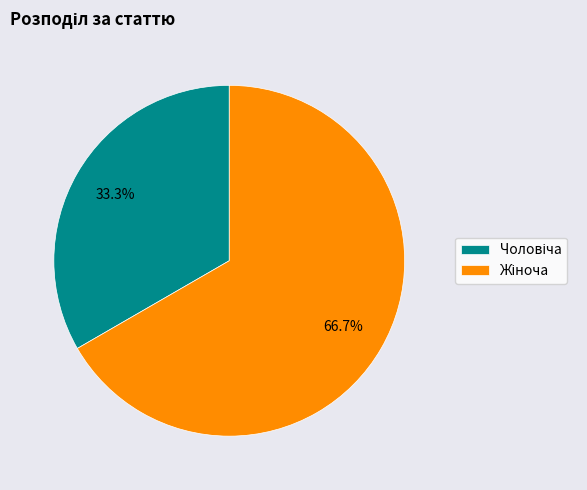

Does any single category account for the majority?

Yes